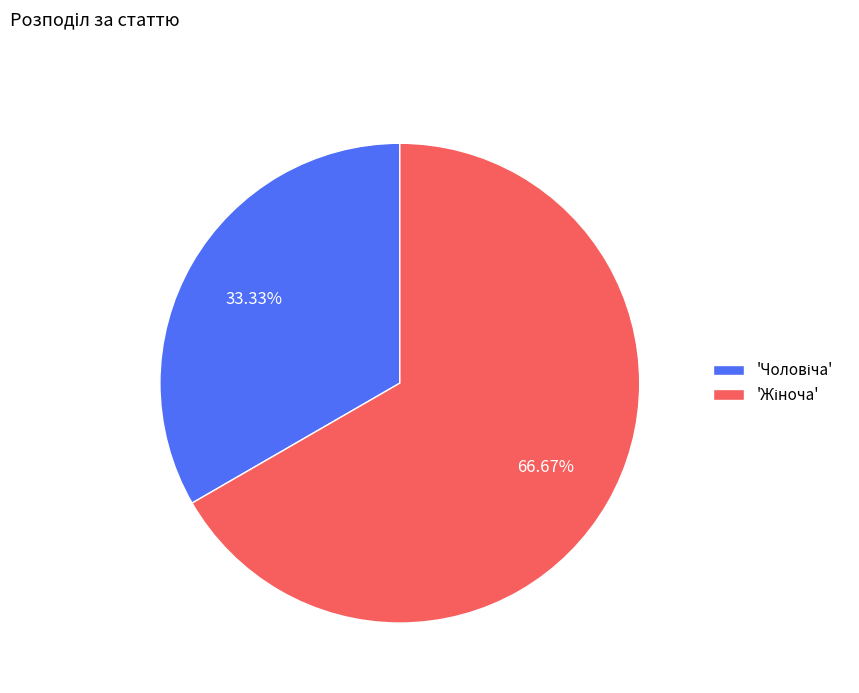

Does any single category account for the majority?

Yes